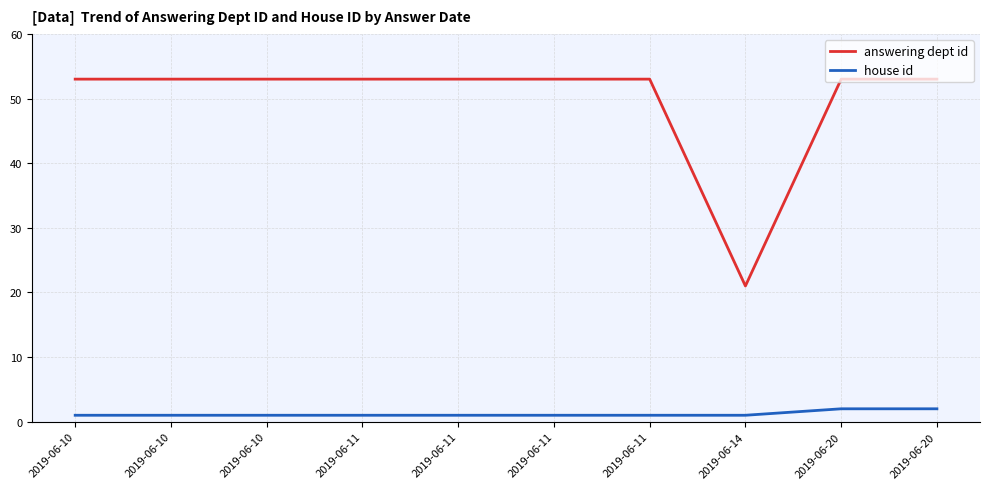

How many lines are shown in the chart?

2